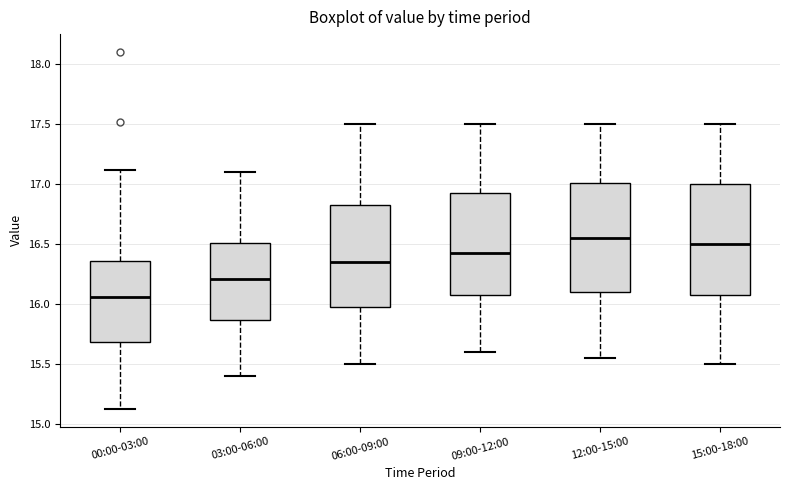

Where does the upper whisker of the box for 12:00-15:00 end on the y-axis? The values are not printed on the chart, so give them approximately, as read against the axis.

17.50